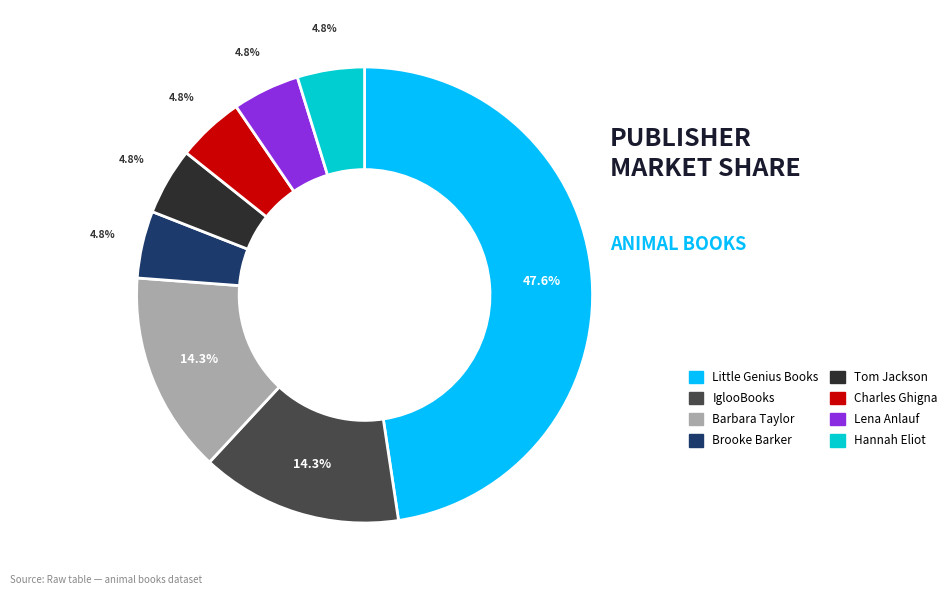

Is there a majority slice in this chart?

No